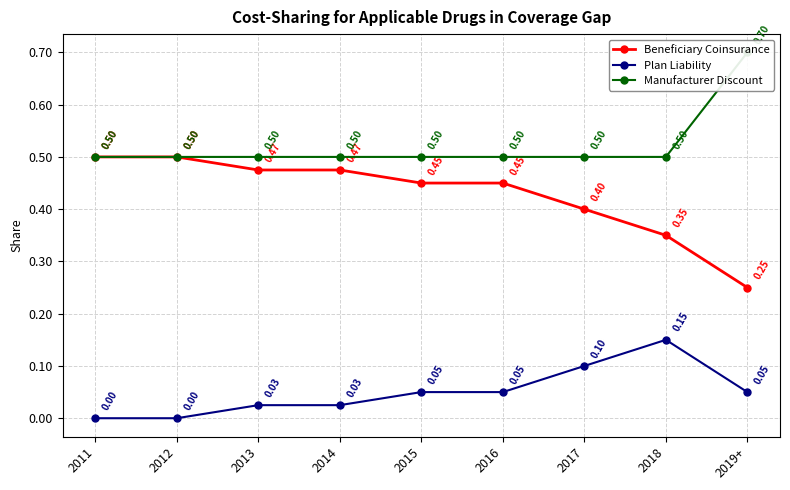

True or false: Manufacturer Discount has more than 2 points higher than both neighbors.

False